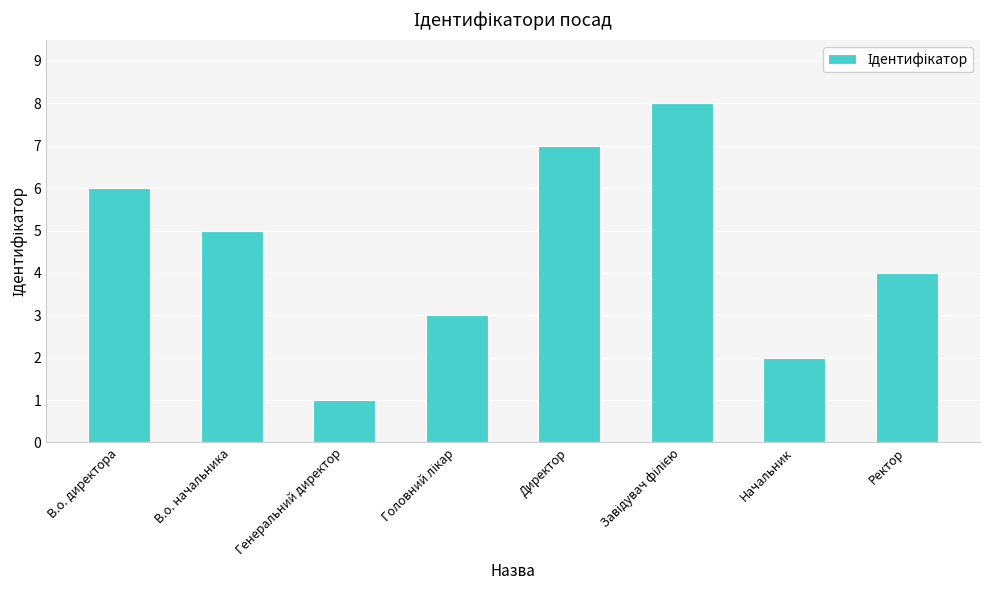

Reading left to right, what are all the values shown in this chart?

6	5	1	3	7	8	2	4